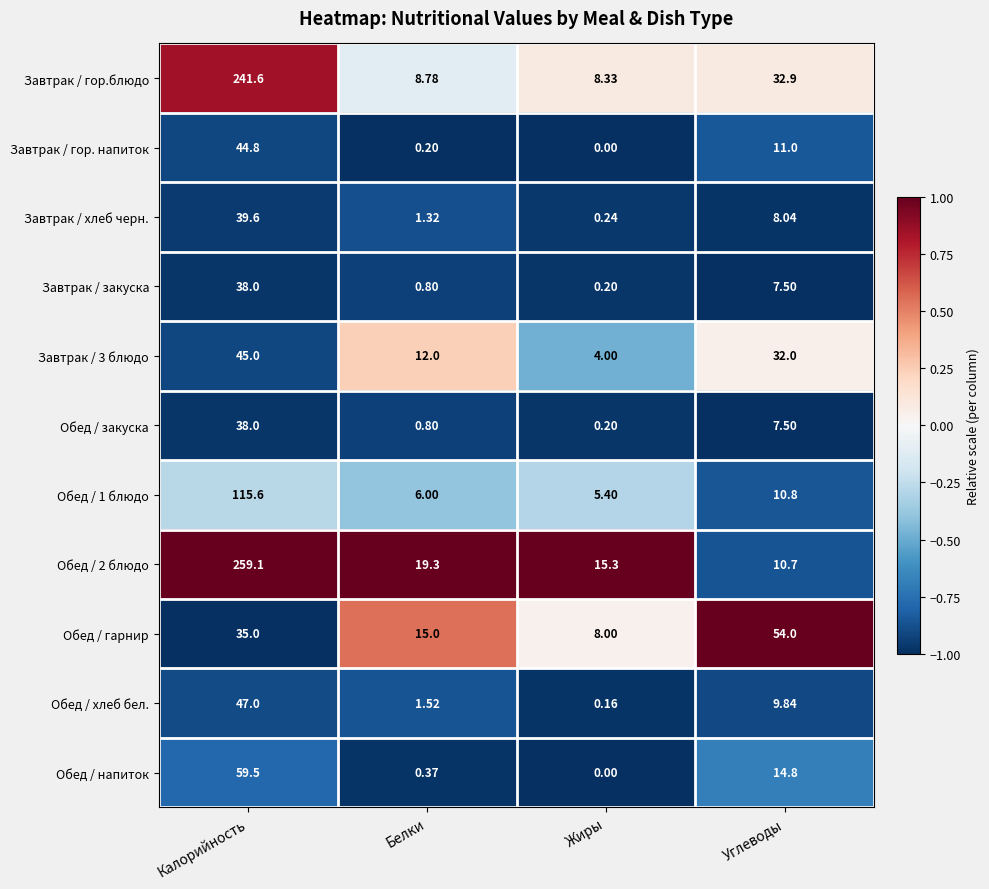

Count the number of data series in this chart.

11